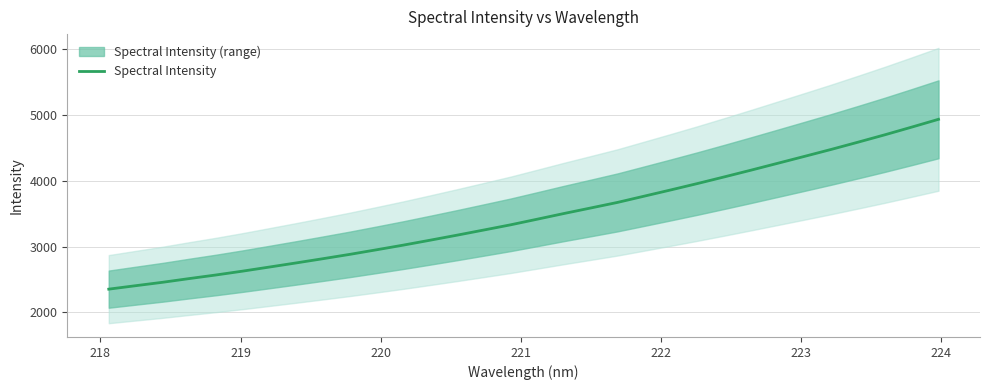

What is the maximum value for Spectral Intensity?

4934.8